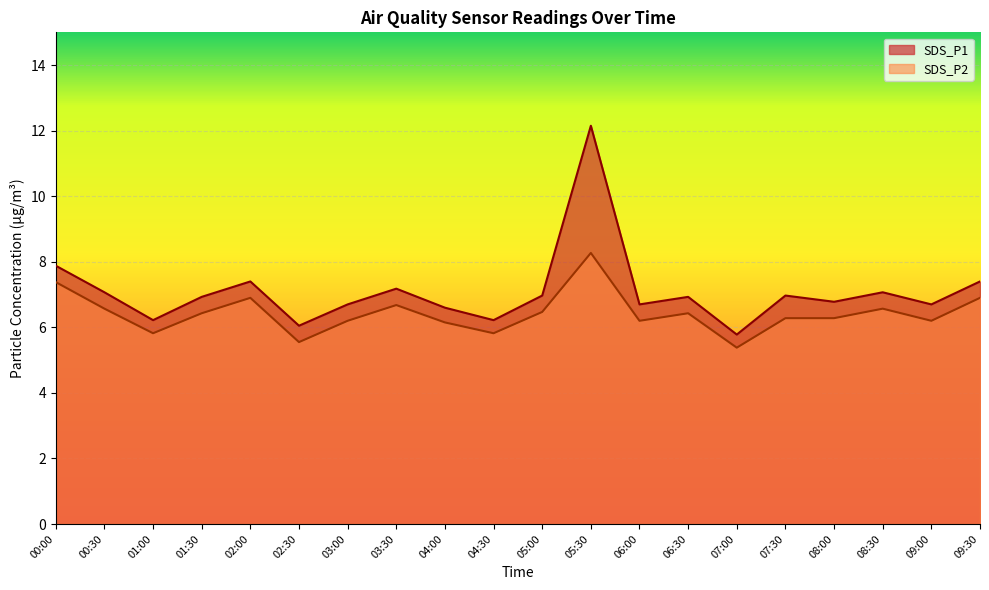

Where is the first local minimum for SDS_P2?

01:00